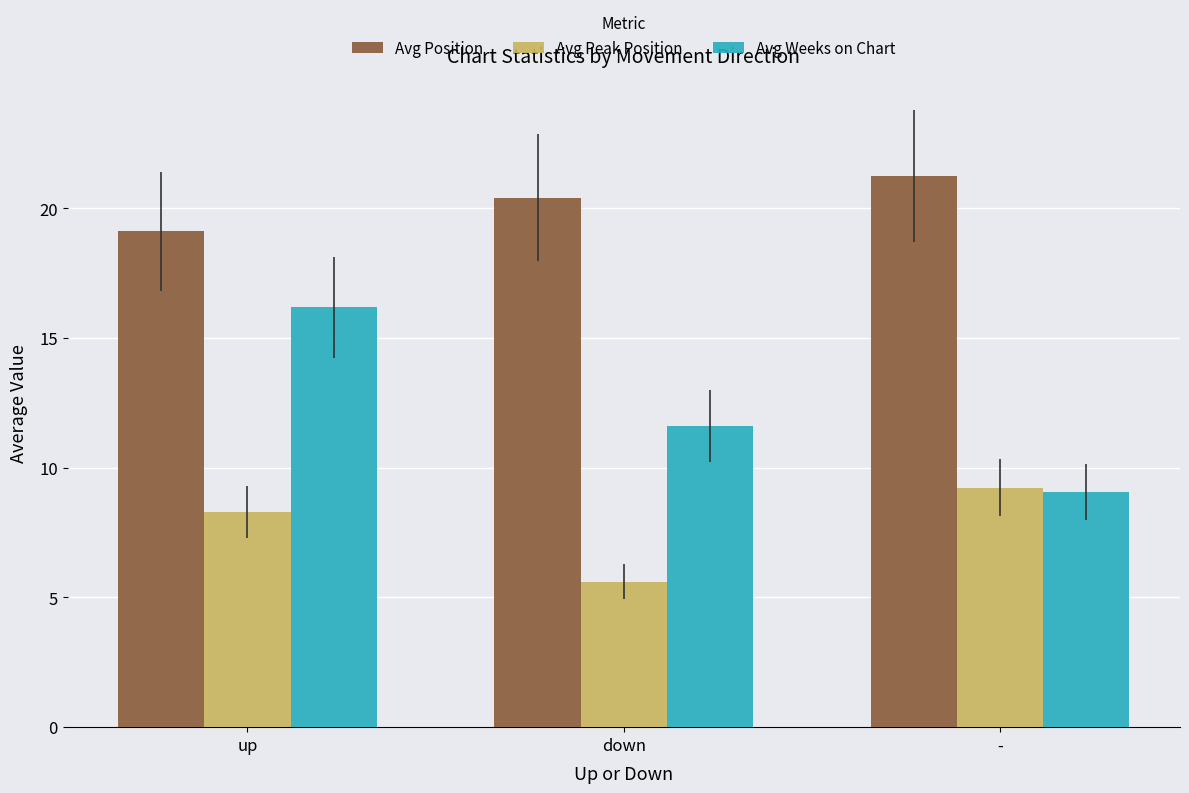

What is the spread (max minus min) of values at -?

12.2